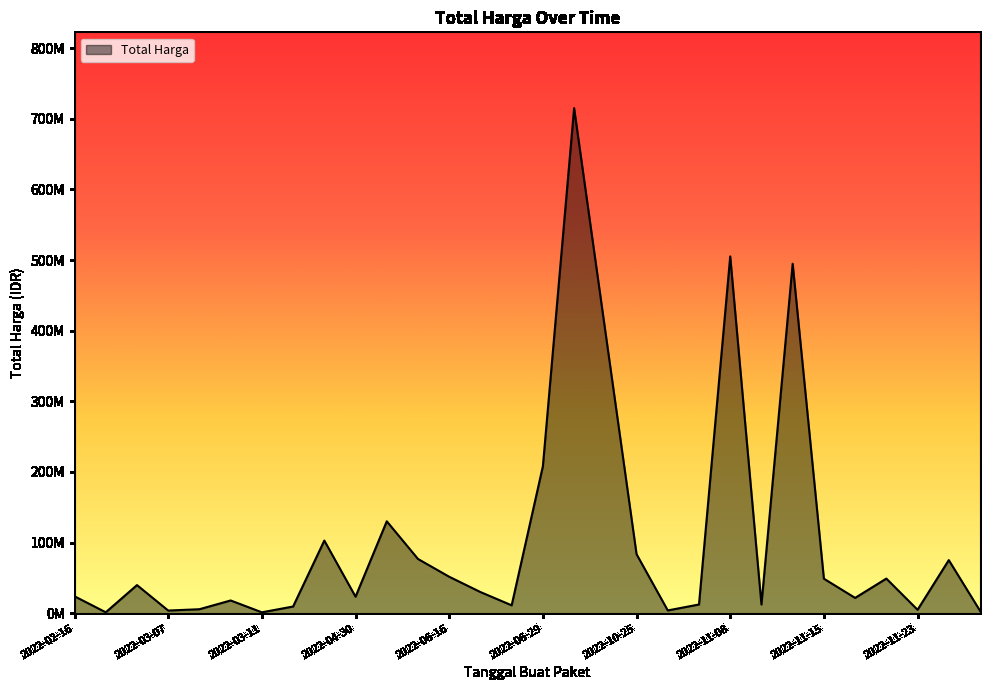

Which category has the highest value across all series?

2022-07-28